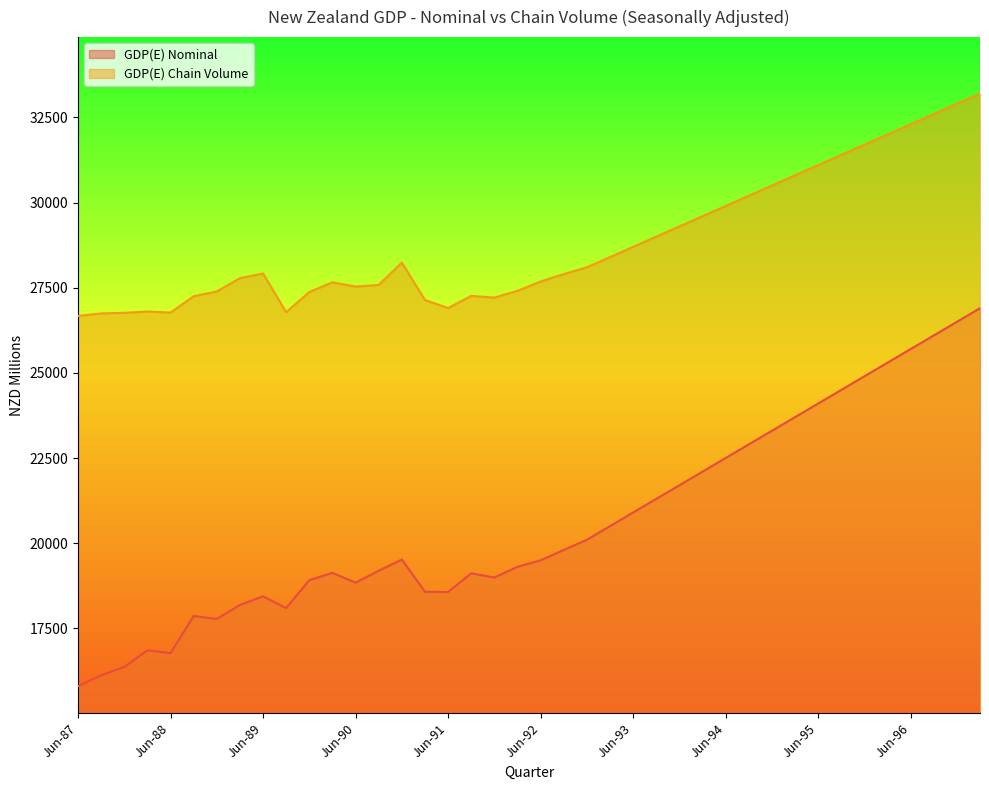

At which category is the sum across all series the highest?

Mar-97